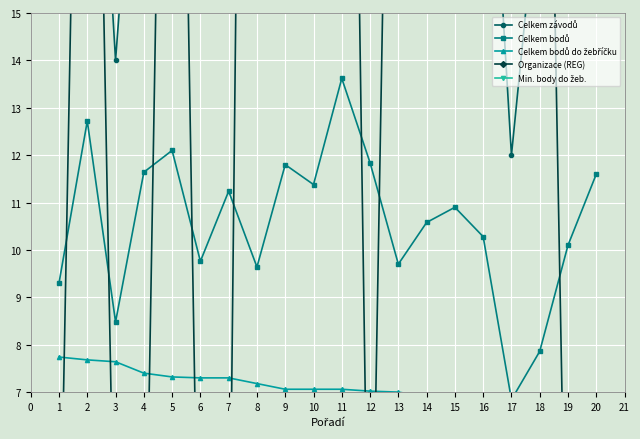

Where is the first local minimum for Celkem závodů?

3